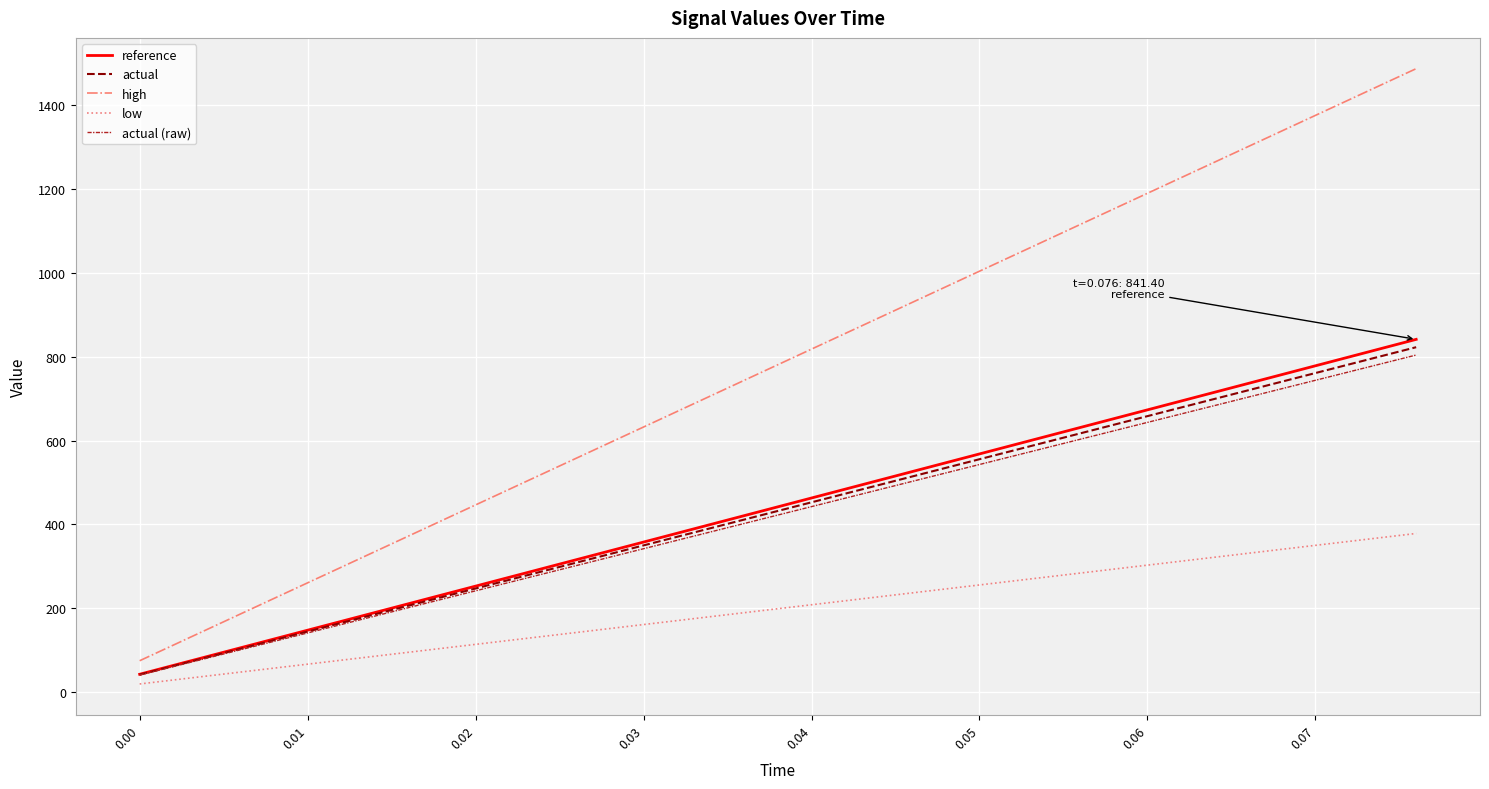

True or false: high and actual (raw) cross at least once.

False